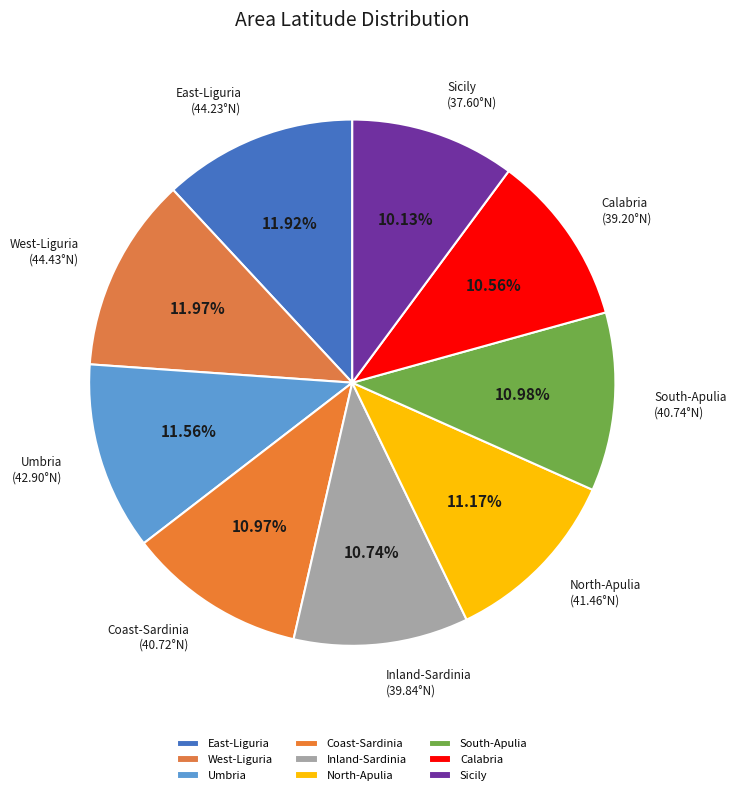

How many slices are in this pie chart?

9